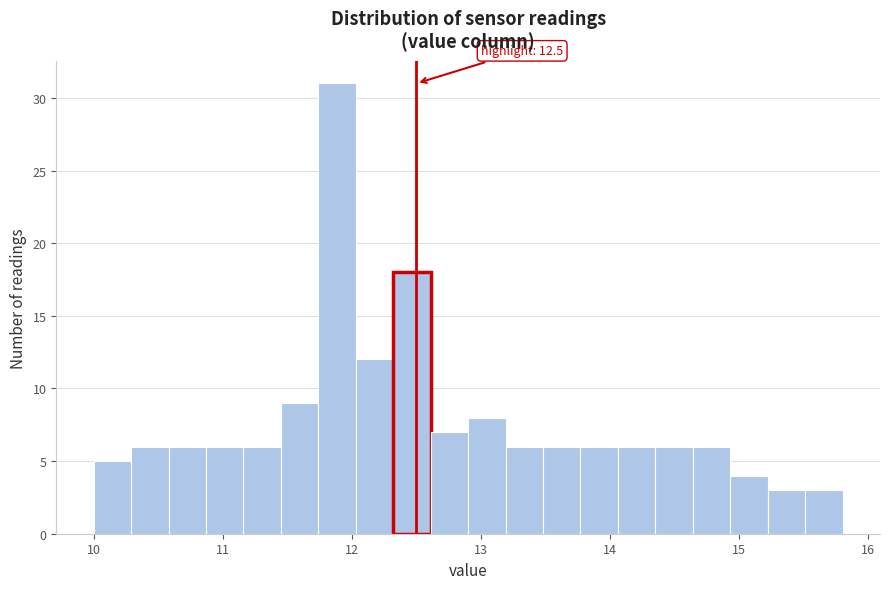

Read against the x-axis, roughly where is the centre of the tallest bar?

11.9